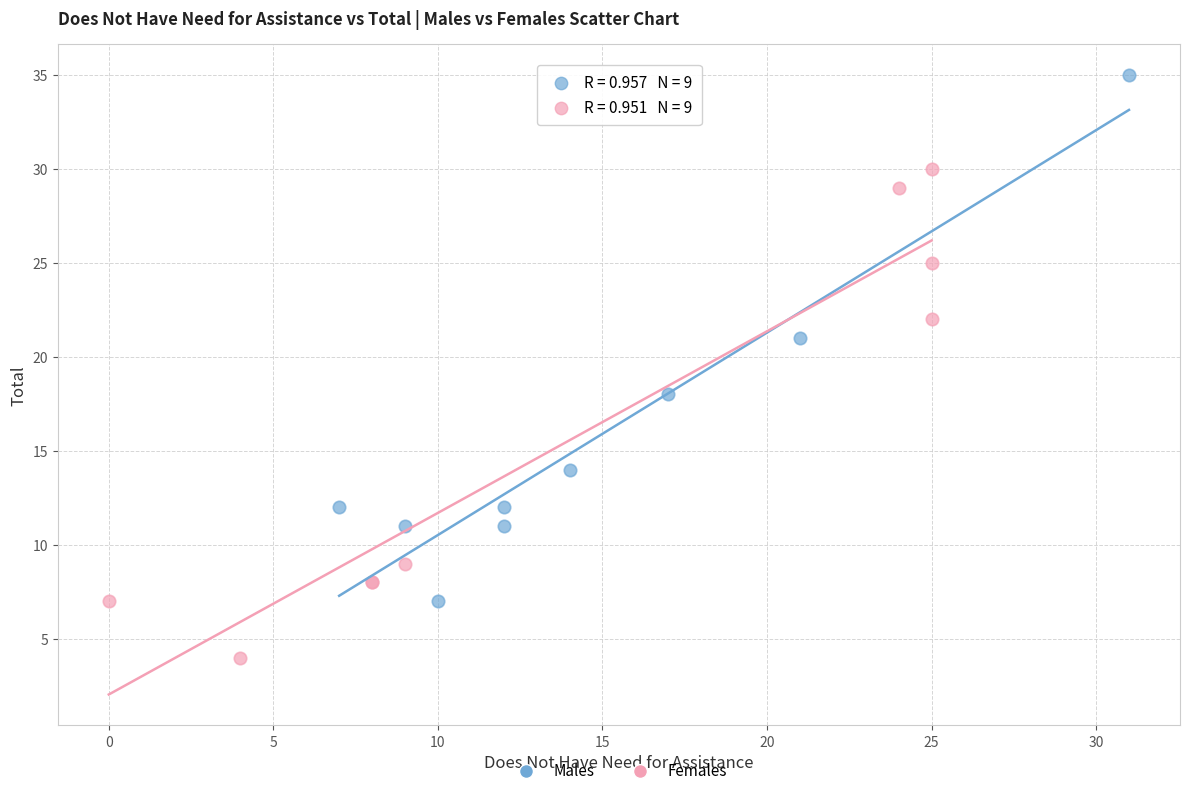

Which series has the largest Y range (max minus min)?

Males